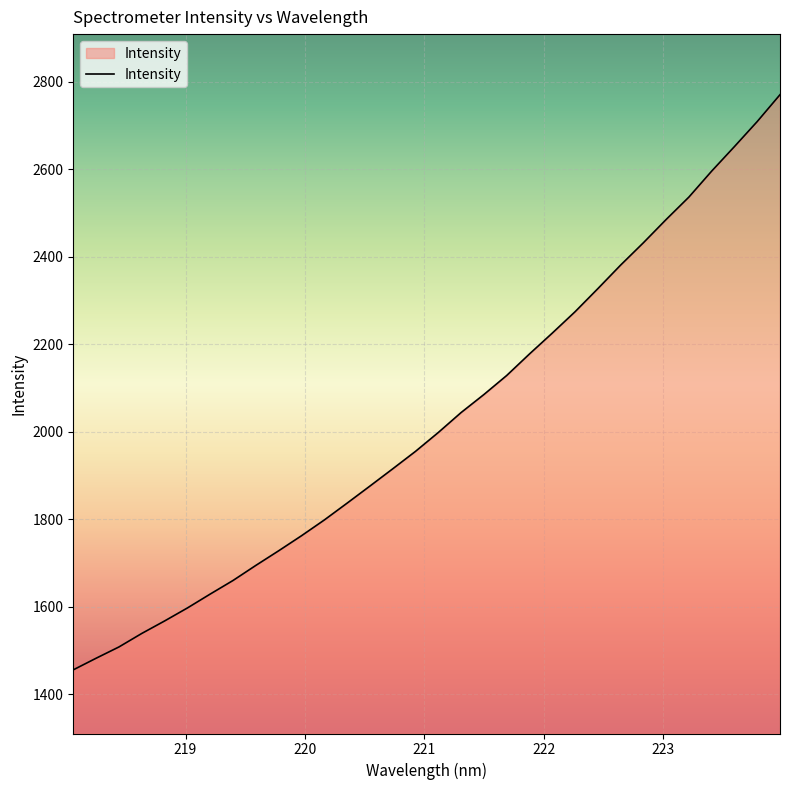

What is the greatest value displayed?

2770.6